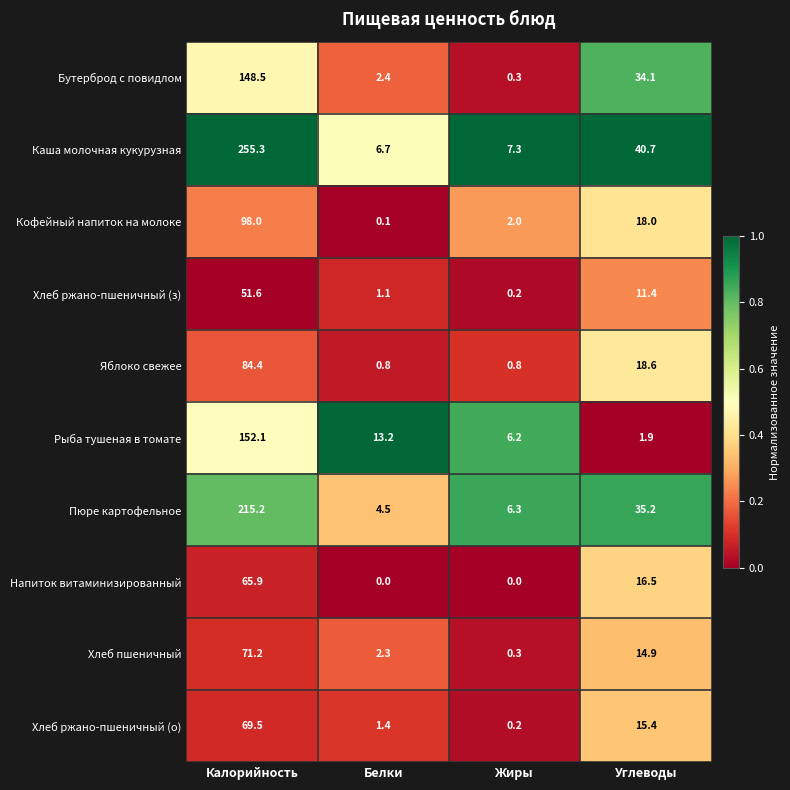

Is the value of Хлеб ржано-пшеничный (о) at Жиры greater than the value of Хлеб пшеничный at Калорийность?

No